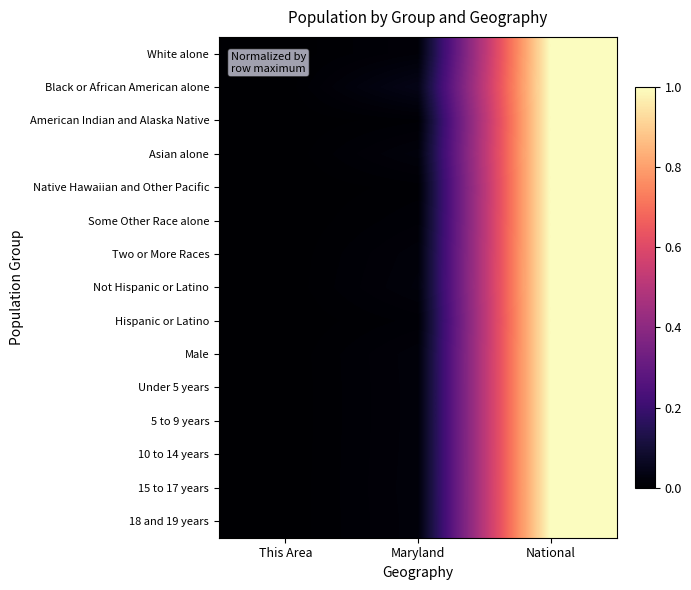

At how many categories does at least one series exceed 0?

3